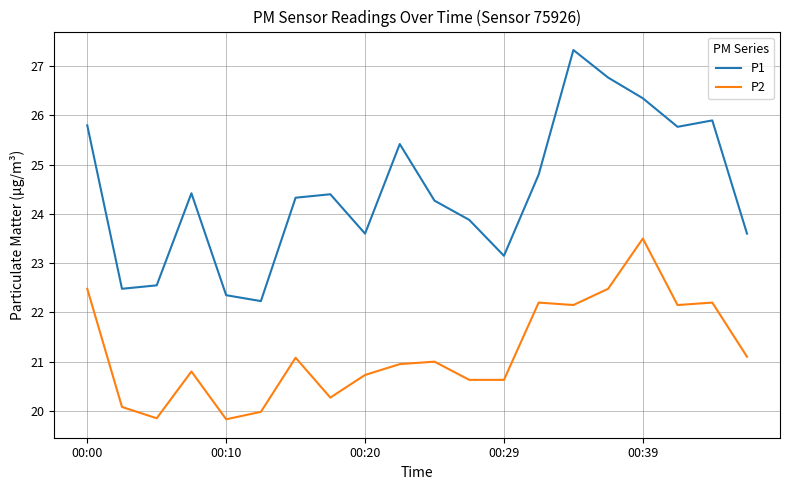

What is the difference between the maximum and minimum values in the P2 series?

3.7